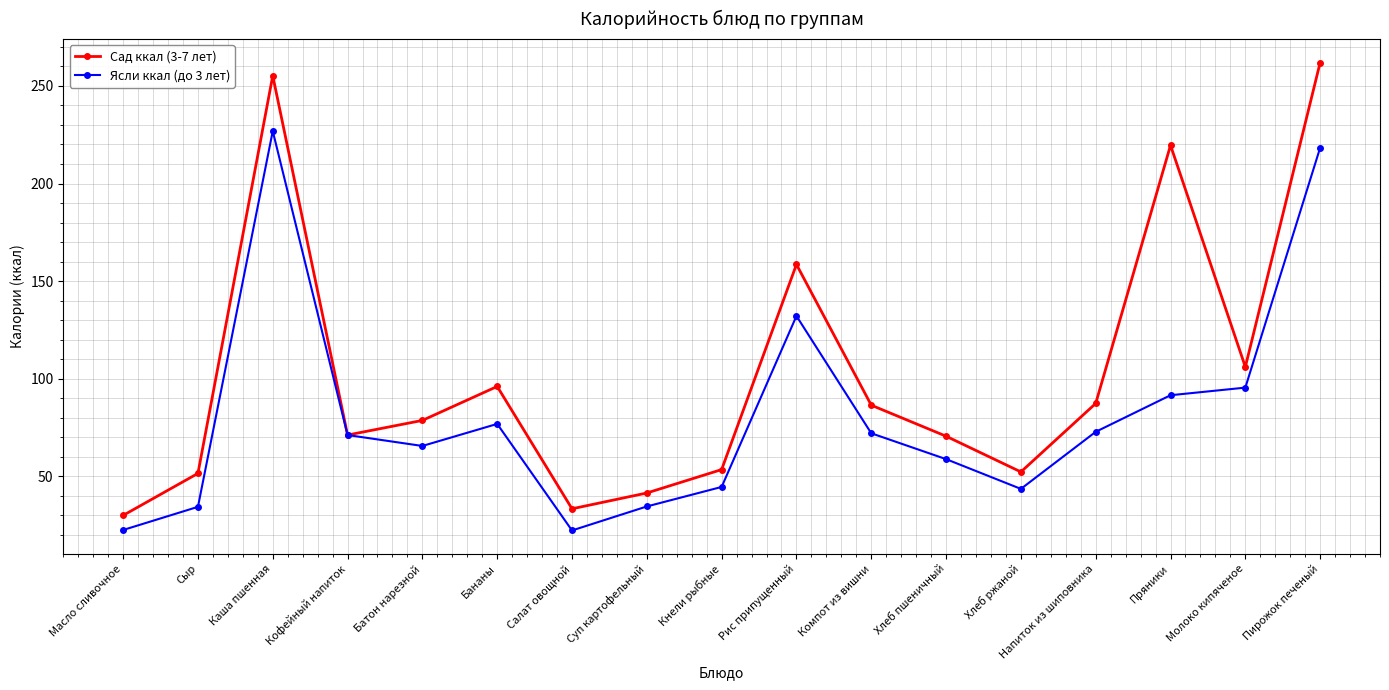

What is the difference between the second highest and minimum values in the Ясли ккал (до 3 лет) series?

196.1